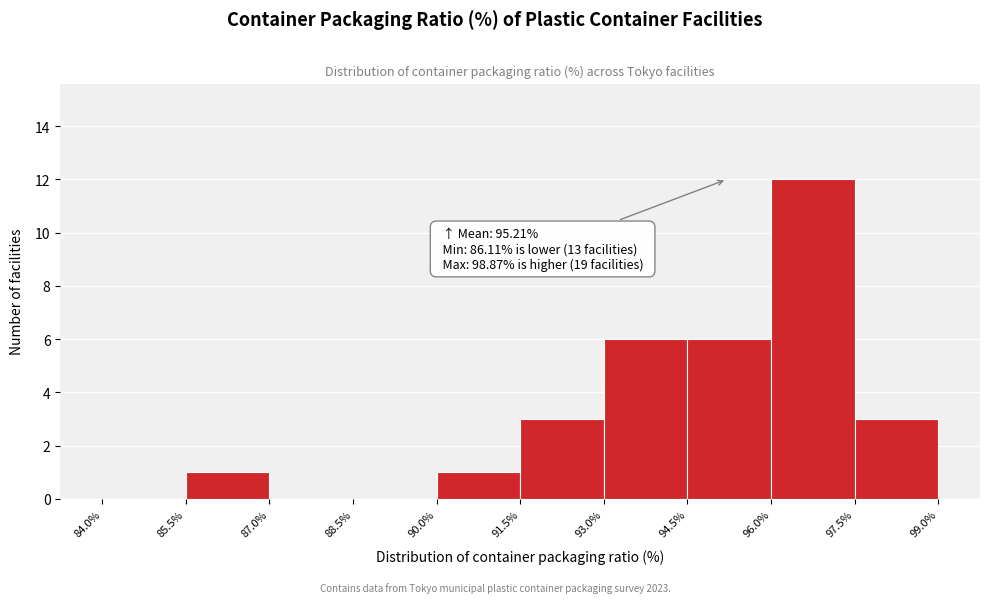

Which range on the x-axis has the tallest bar?

96.0% to 97.5%